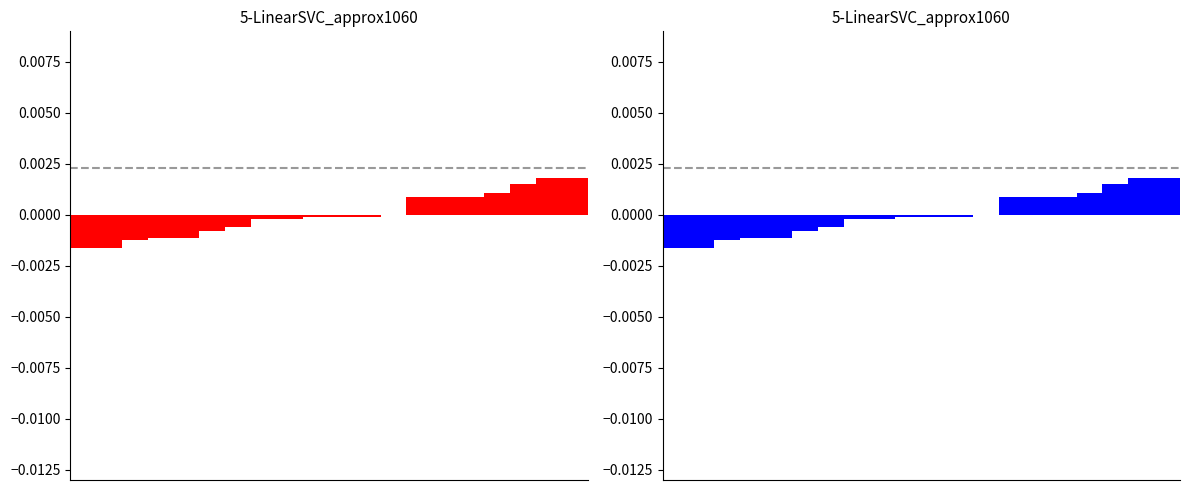

List the labels in order of value, smallest first.

0, 1, 2, 3, 4, 5, 6, 7, 8, 9, 10, 11, 12, 13, 14, 15, 16, 17, 18, 19